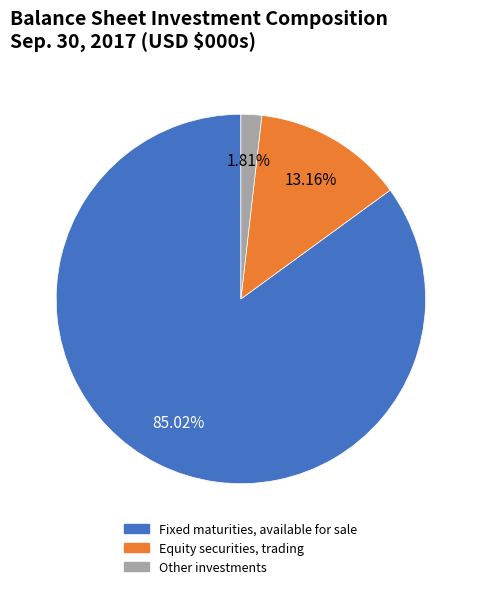

Count the number of slices in the pie.

3